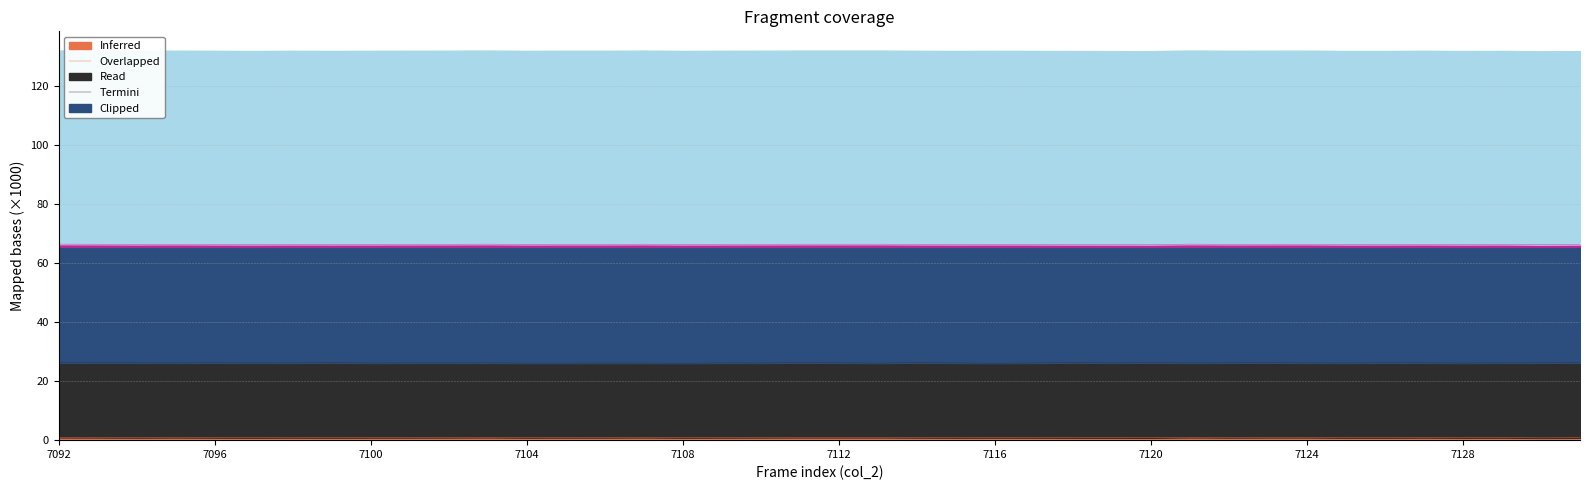

Count the col_516 values in the range 66 to 67.

40